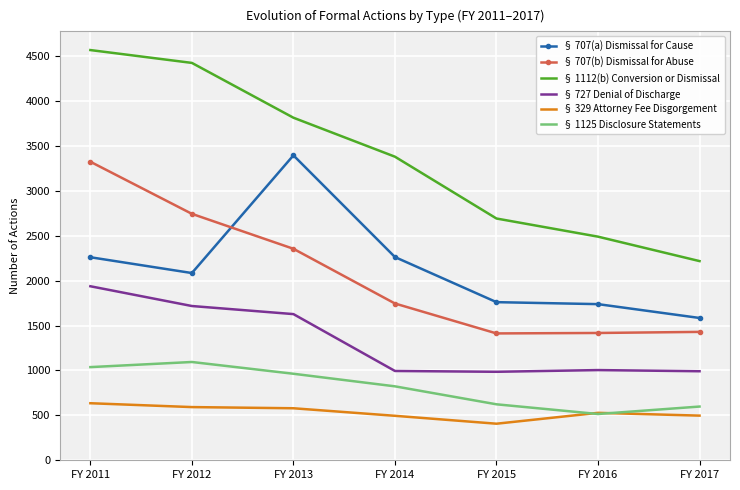

Where is the first local minimum for § 1125 Disclosure Statements?

FY 2016